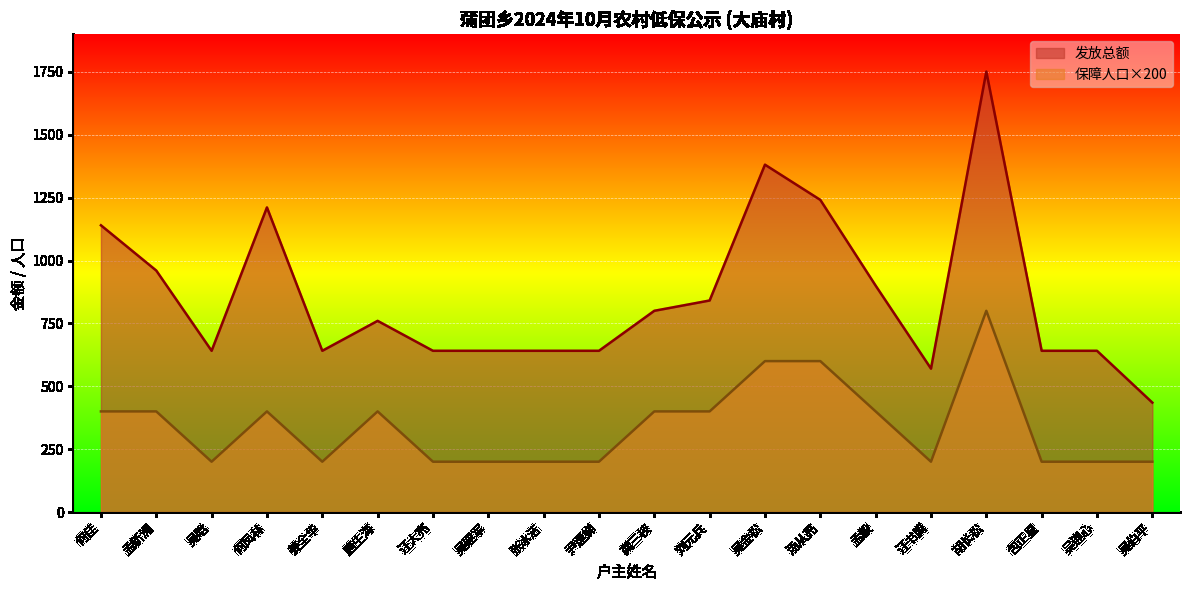

Is the value of 保障人口 at 张冰洁 greater than the value of 发放总额 at 龚三枝?

No